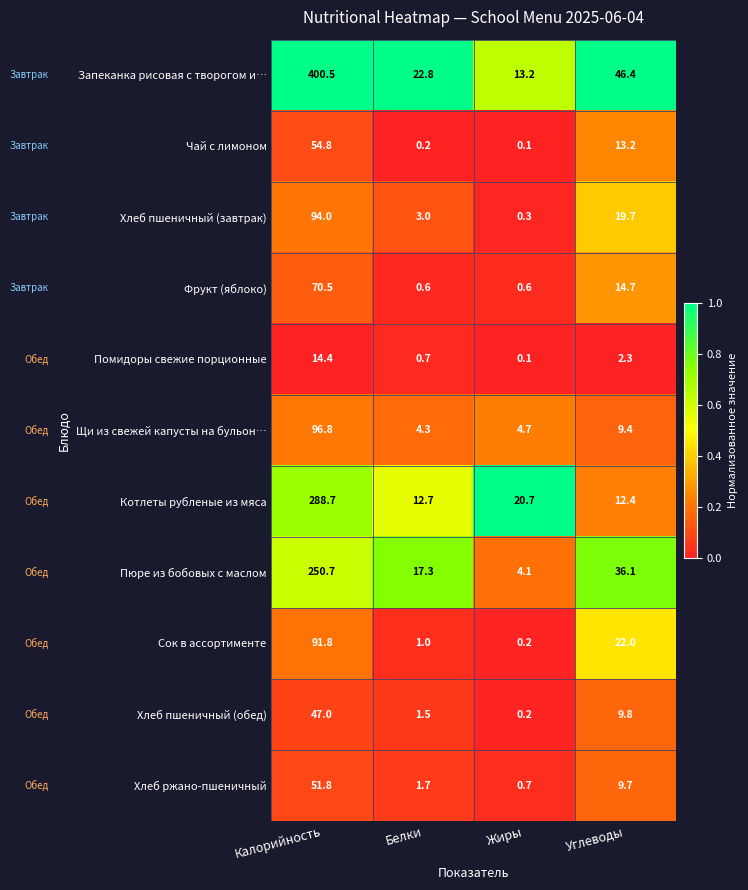

Rank the series by their maximum value, from highest to lowest.

Запеканка рисовая с творогом и…, Котлеты рубленые из мяса, Пюре из бобовых с маслом, Щи из свежей капусты на бульон…, Хлеб пшеничный (завтрак), Сок в ассортименте, Фрукт (яблоко), Чай с лимоном, Хлеб ржано-пшеничный, Хлеб пшеничный (обед), Помидоры свежие порционные